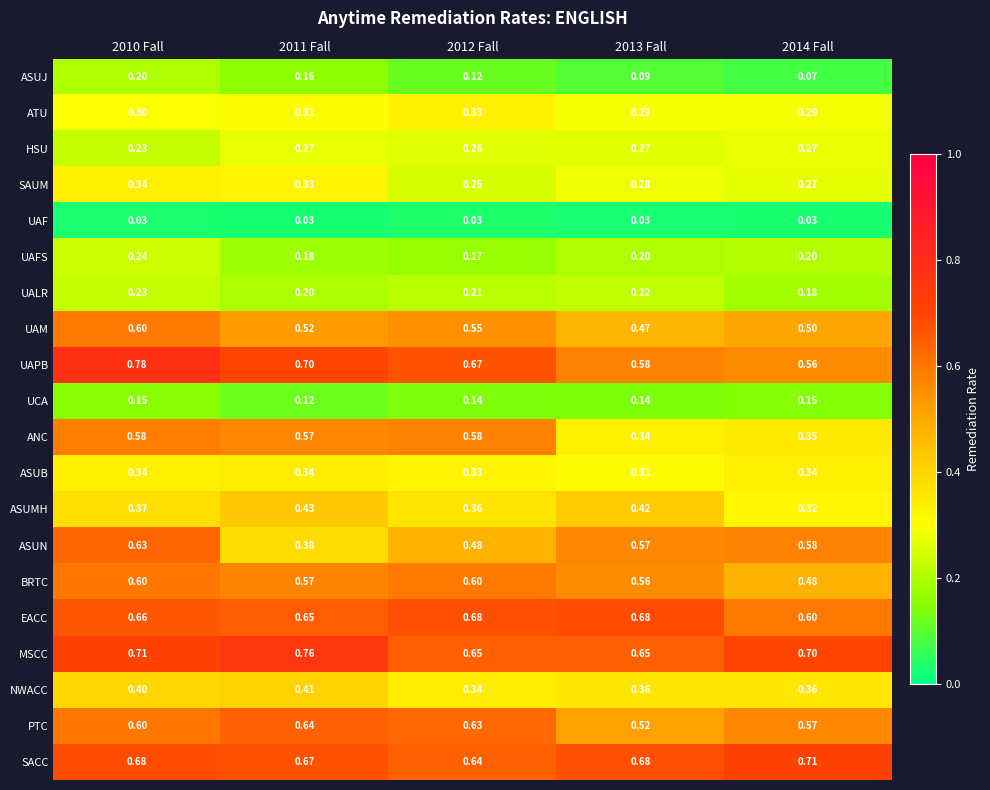

Between 2012 Fall and 2013 Fall, which series saw the biggest shift?

ANC